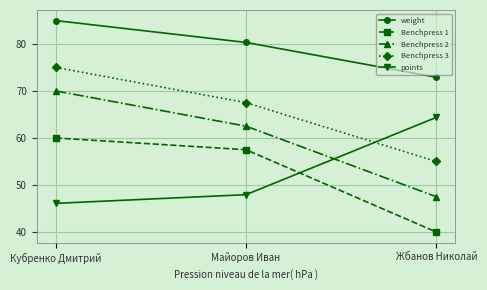

How many lines are shown in the chart?

5